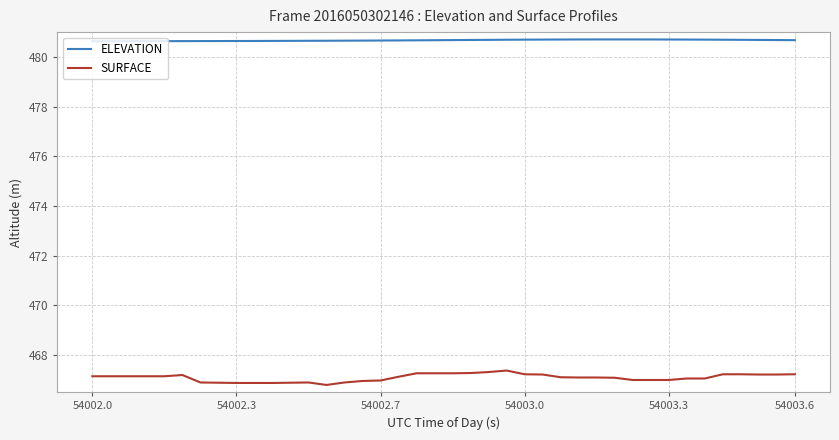

What is the difference between the maximum and minimum values in the SURFACE series?

0.6